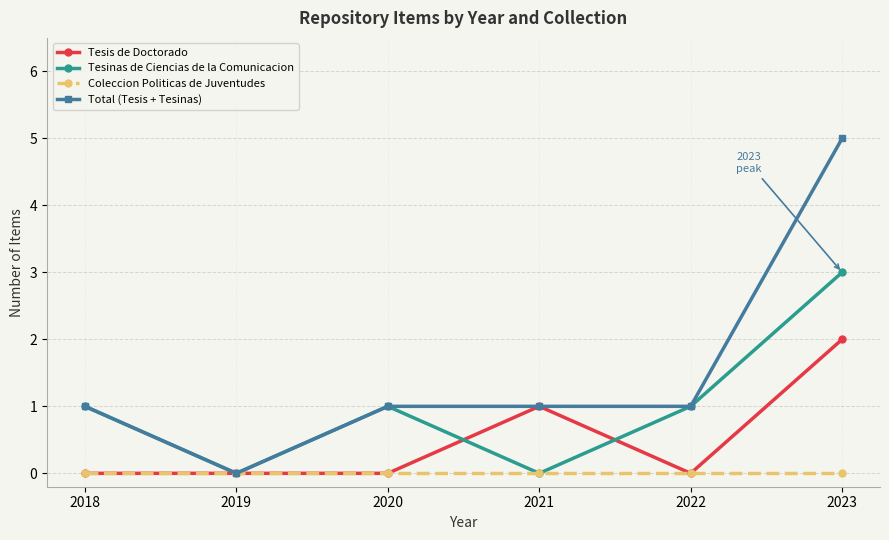

Is this an area chart (filled region under the line)?

No